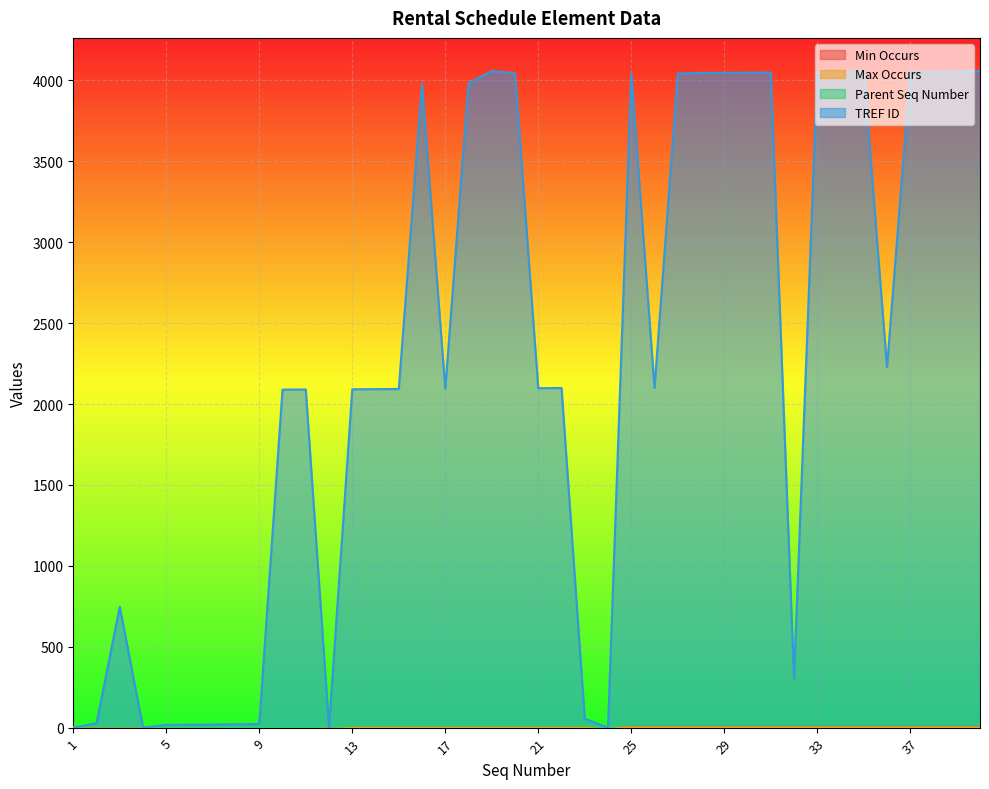

Which has a higher value, 22 or 19?

22